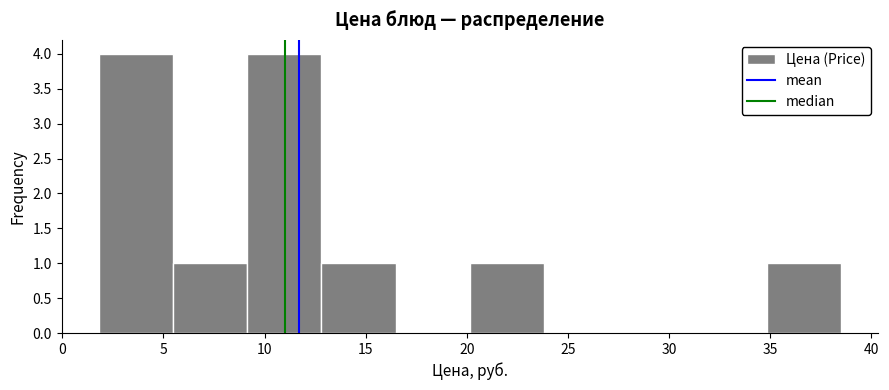

What is the height of the bar covering 5.5 to 9.0 on the x-axis? Neither the bar edges nor the heights are printed on the chart, so give them approximately, as read against the axes.

1